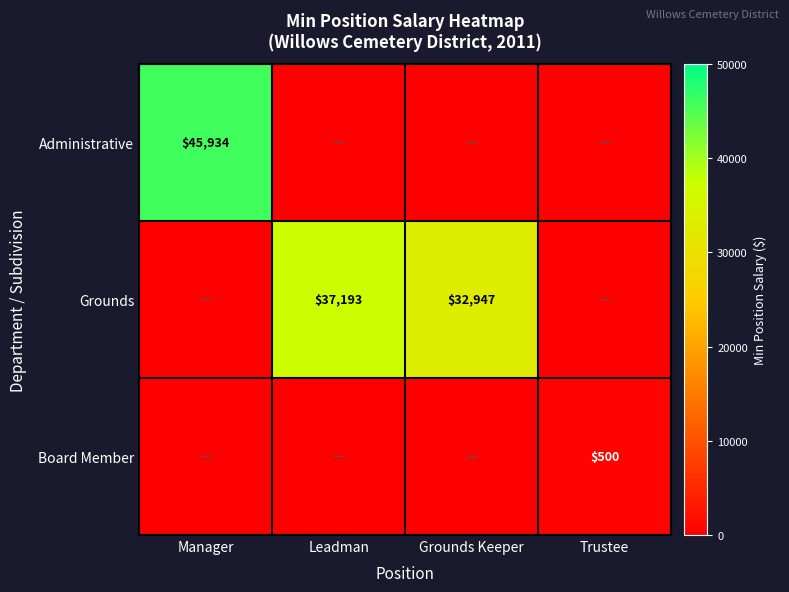

The Grounds series shows 32947 at Grounds Keeper. True or false?

True